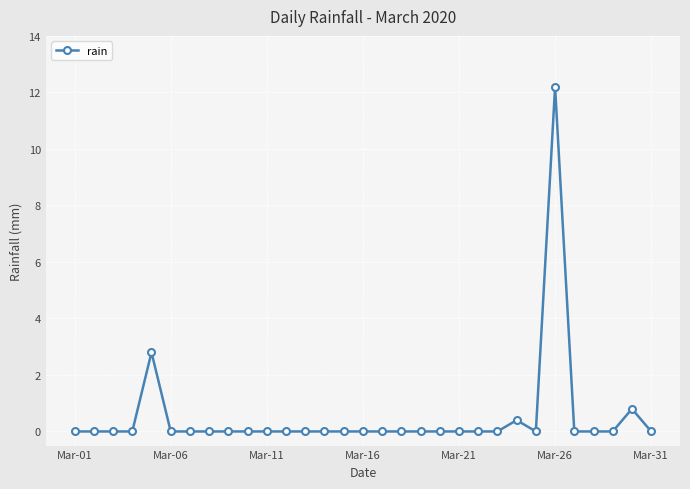

What is the maximum value shown in the chart?

12.2